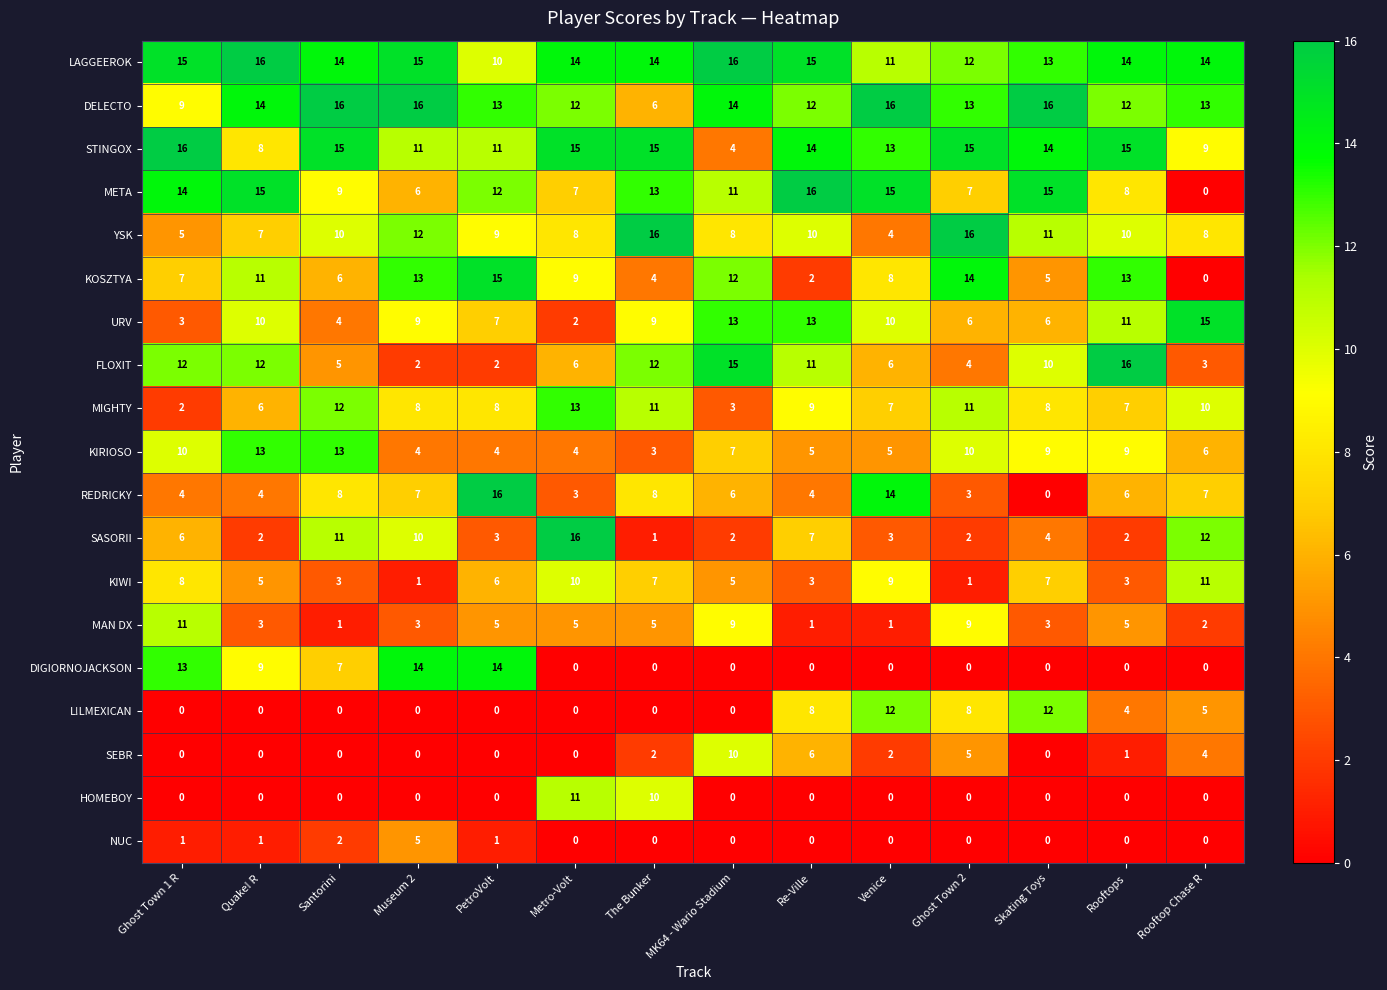

At which label does DELECTO reach its minimum?

The Bunker